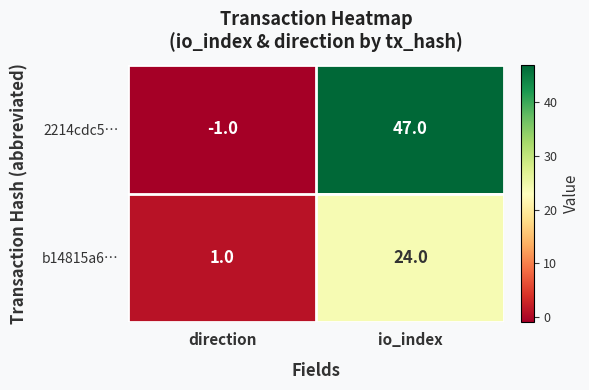

What is the difference between the maximum and minimum values in the b14815a6… series?

23